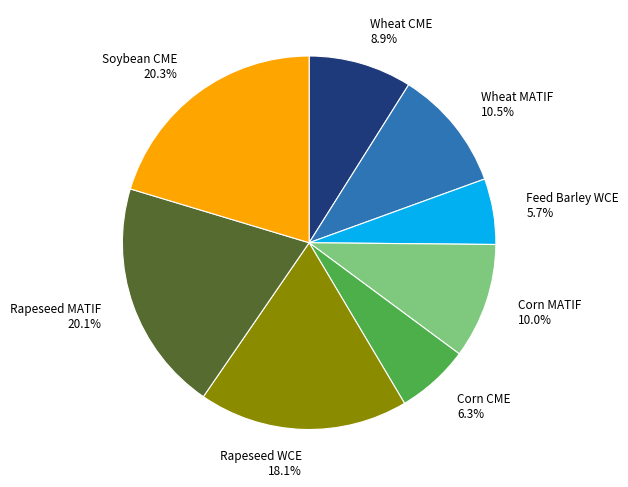

Is the sum of Feed Barley WCE and Wheat CME greater than half?

No